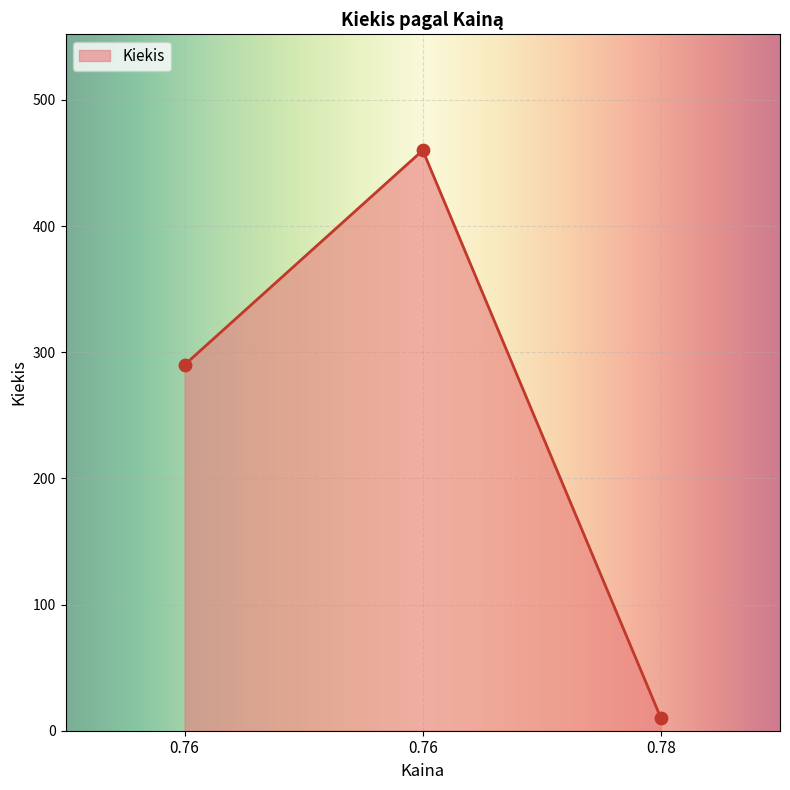

How many lines are shown in the chart?

1